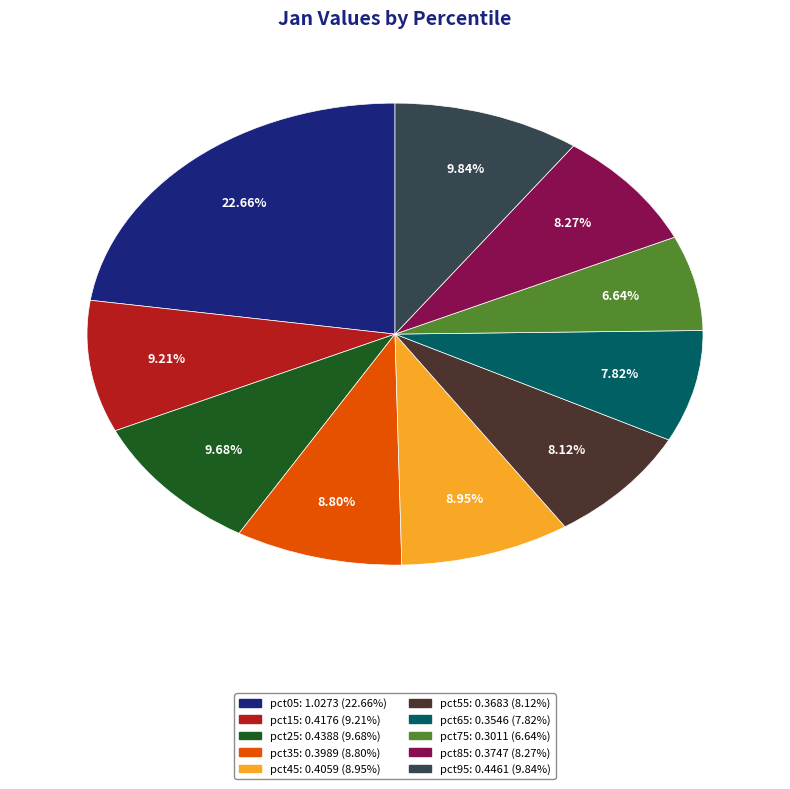

Is the sum of pct05 and pct15 greater than half?

No